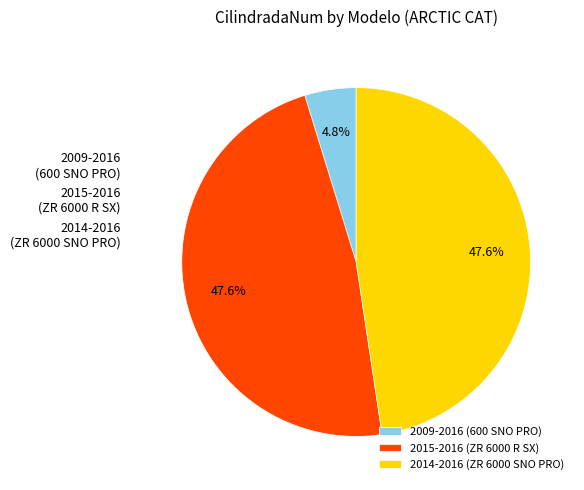

What percentage is the 2014-2016 (ZR 6000 SNO PRO) slice, to the nearest percent?

48%